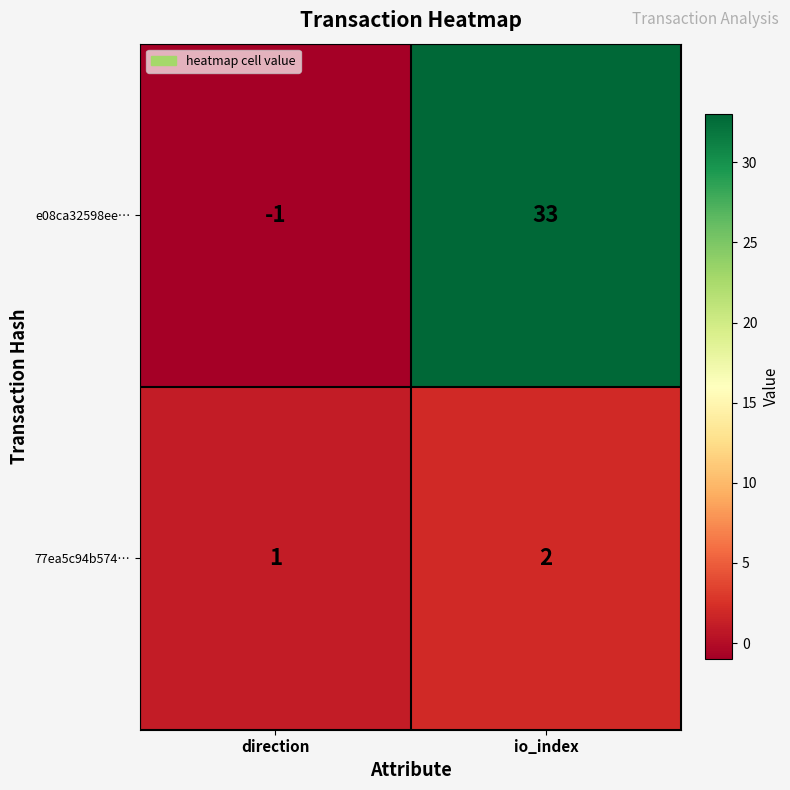

At which category does the chart reach its minimum across all series?

direction